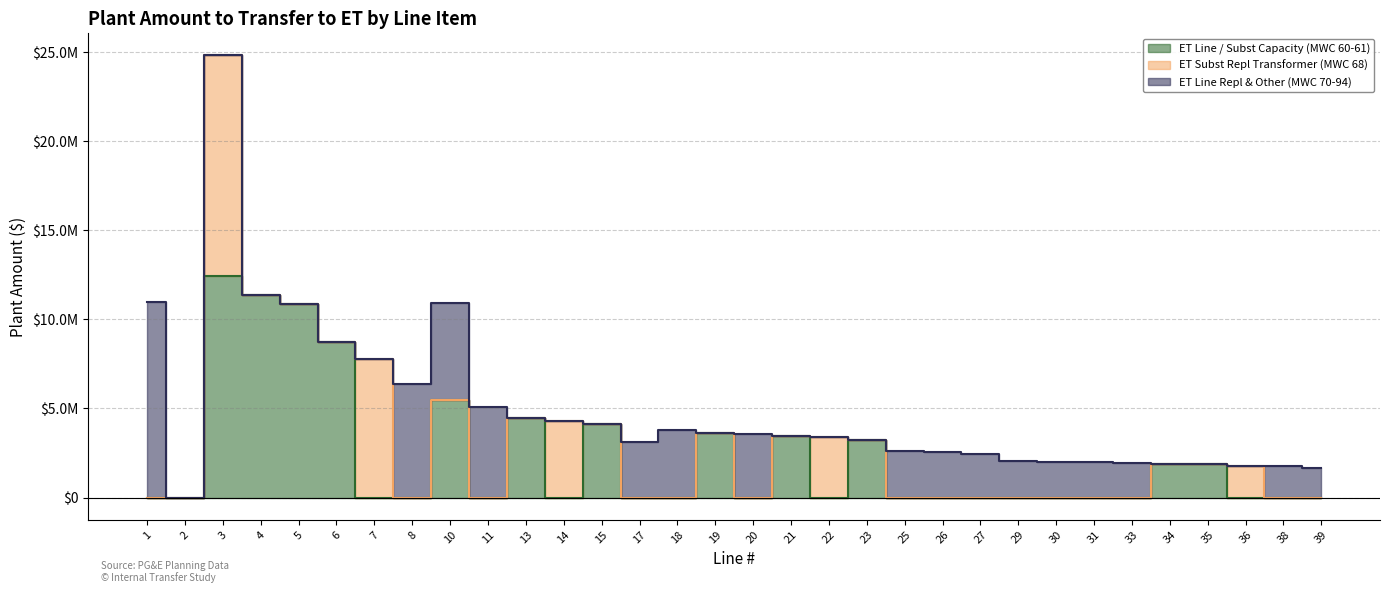

How many times do ET Line / Subst Capacity (MWC 60-61) and ET Subst Repl Transformer (MWC 68) cross each other?

6